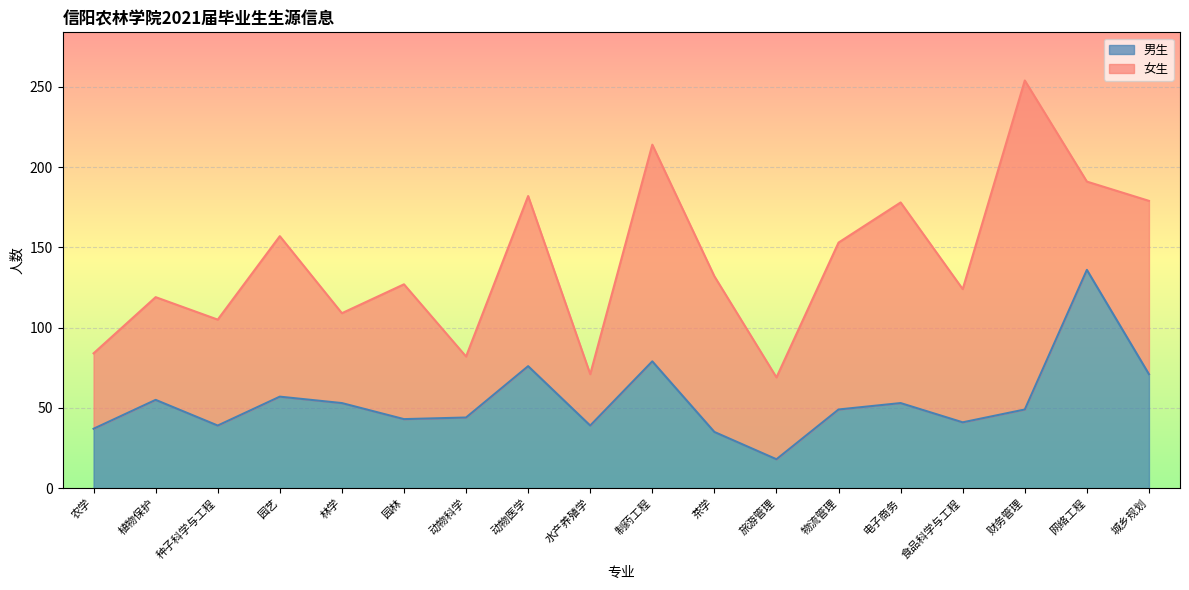

The chart shows a value of 122 at 动物医学. True or false?

False